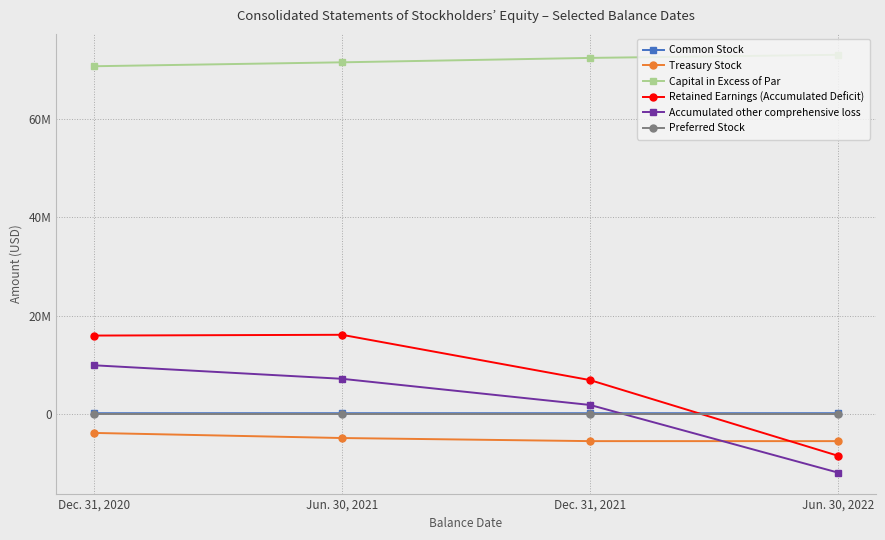

Which series has the largest total across all categories?

Capital in Excess of Par